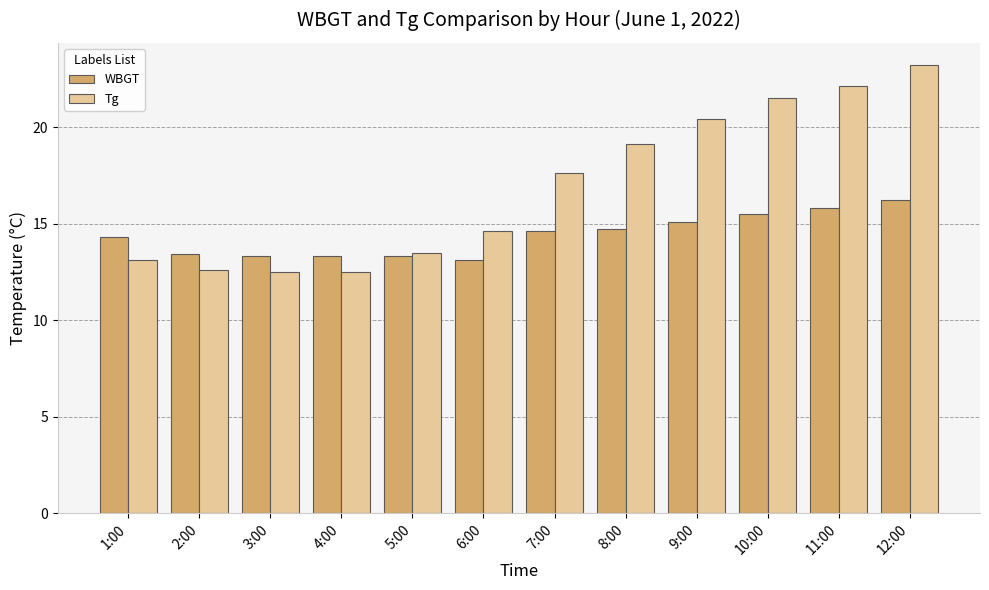

True or false: WBGT has a value of 13.1 at 6:00.

True